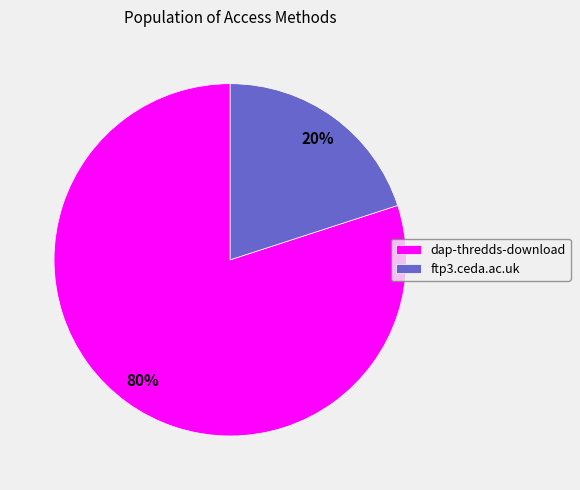

Rank the categories by value from lowest to highest.

ftp3.ceda.ac.uk, dap-thredds-download